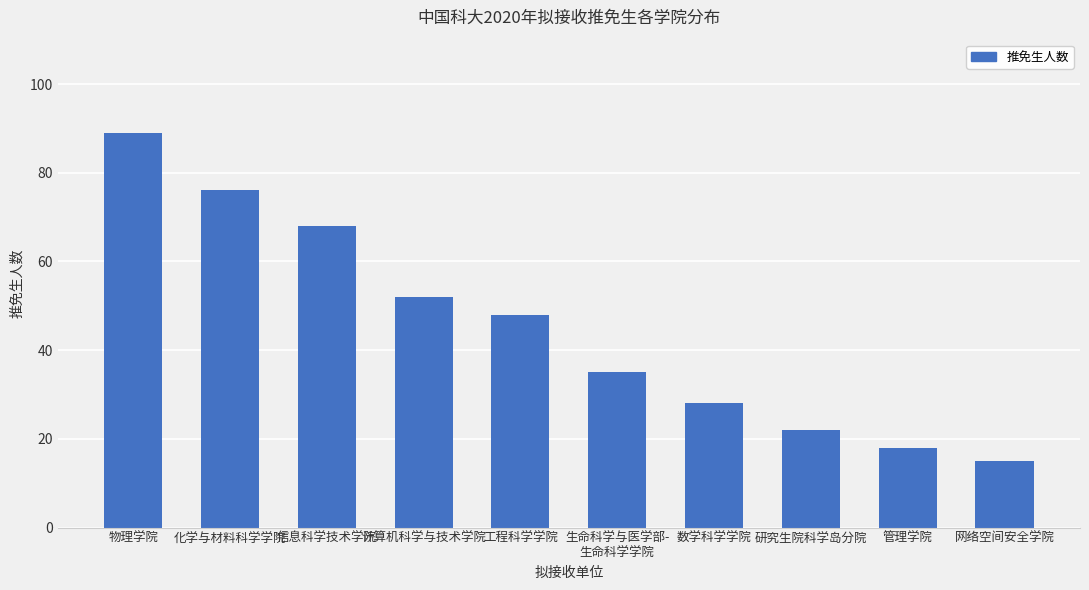

How many bars are there in total?

10